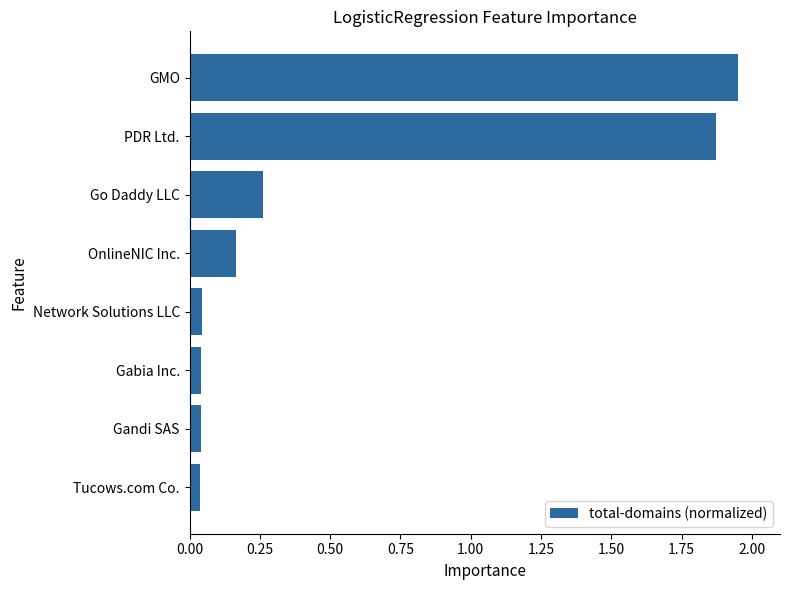

Which label corresponds to the largest value in the chart?

GMO